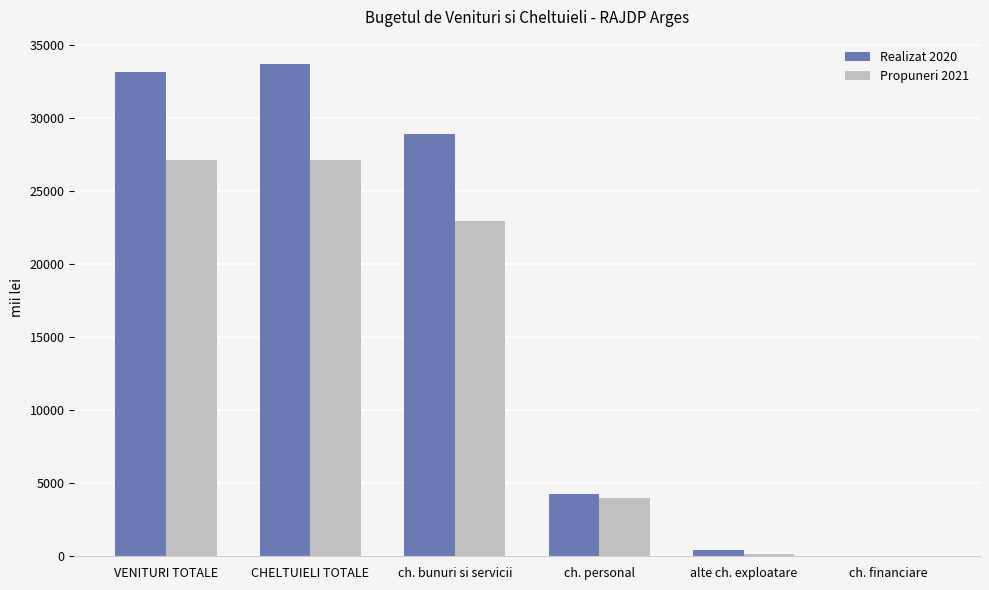

What is the sum of all Propuneri 2021 values?

81184